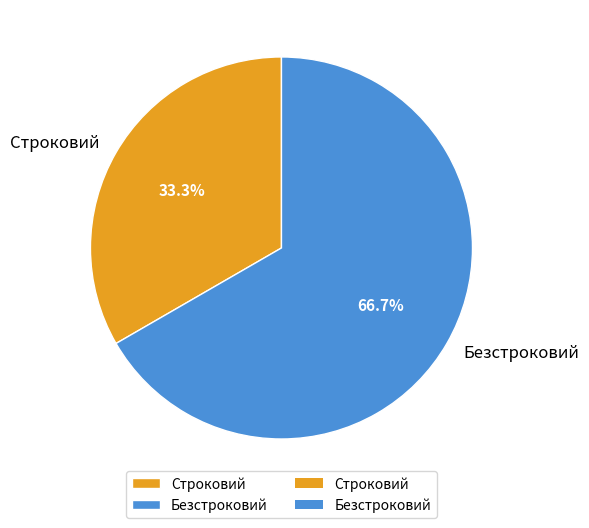

What is the ratio of the value at Безстроковий to the value at Строковий?

2.0